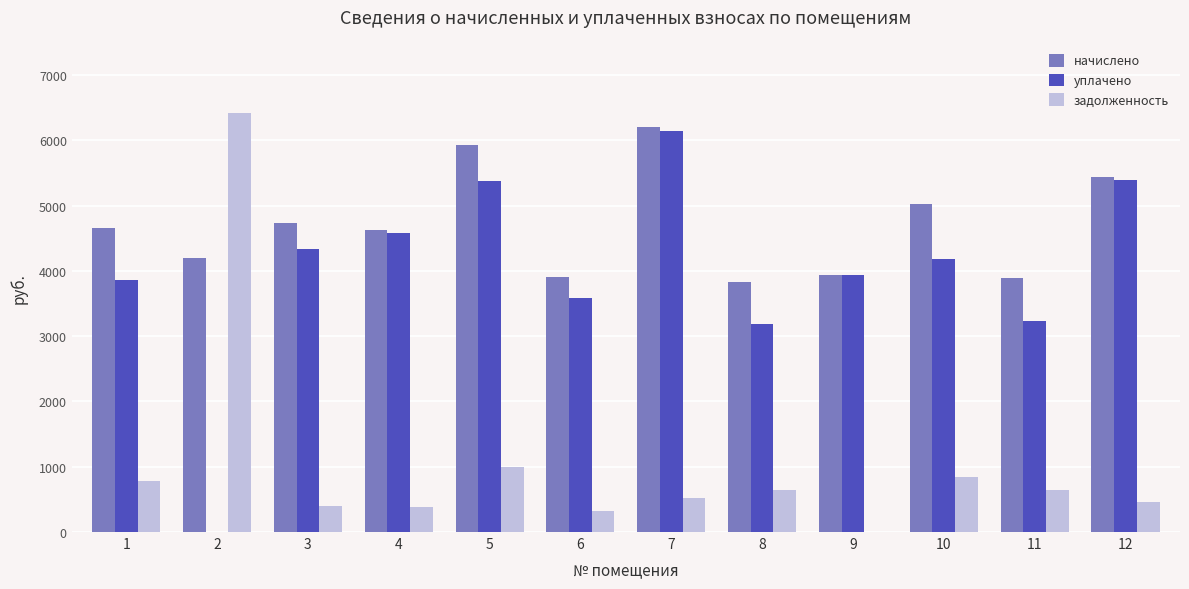

What is the highest value of the начислено series?

6200.0